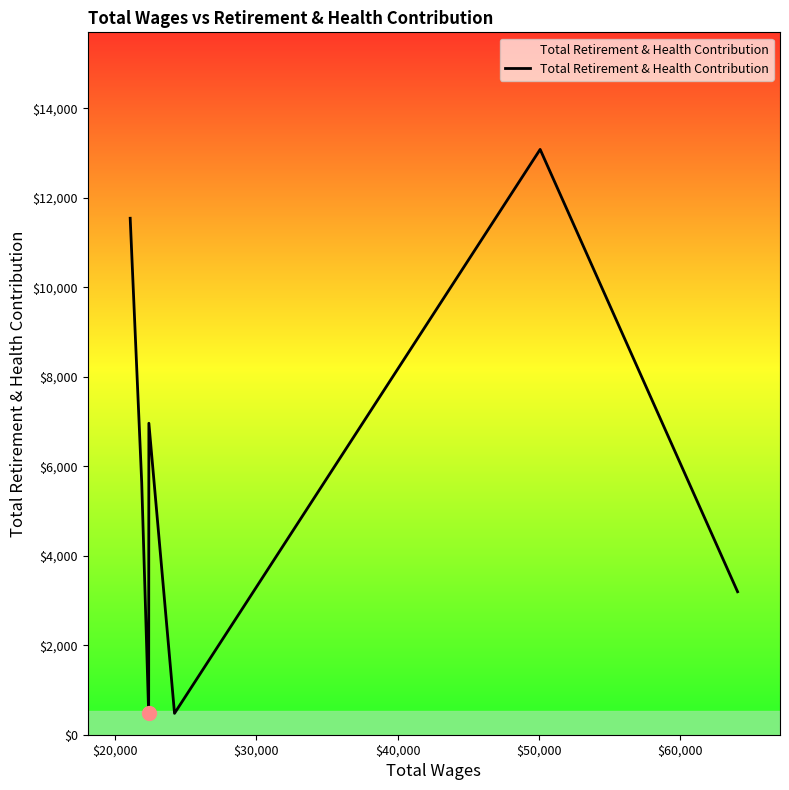

What is the smallest value displayed?

478